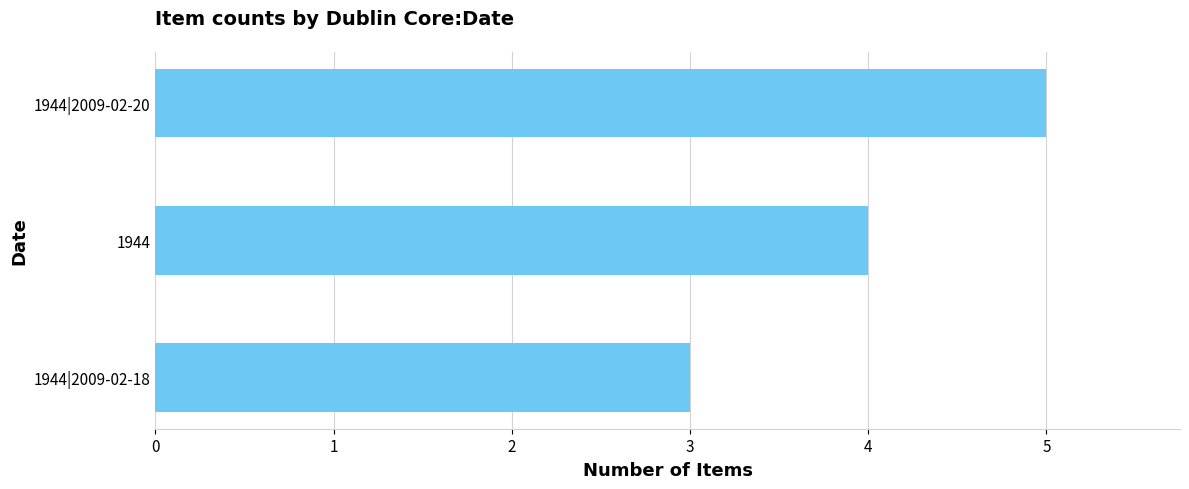

What is the smallest value displayed?

3